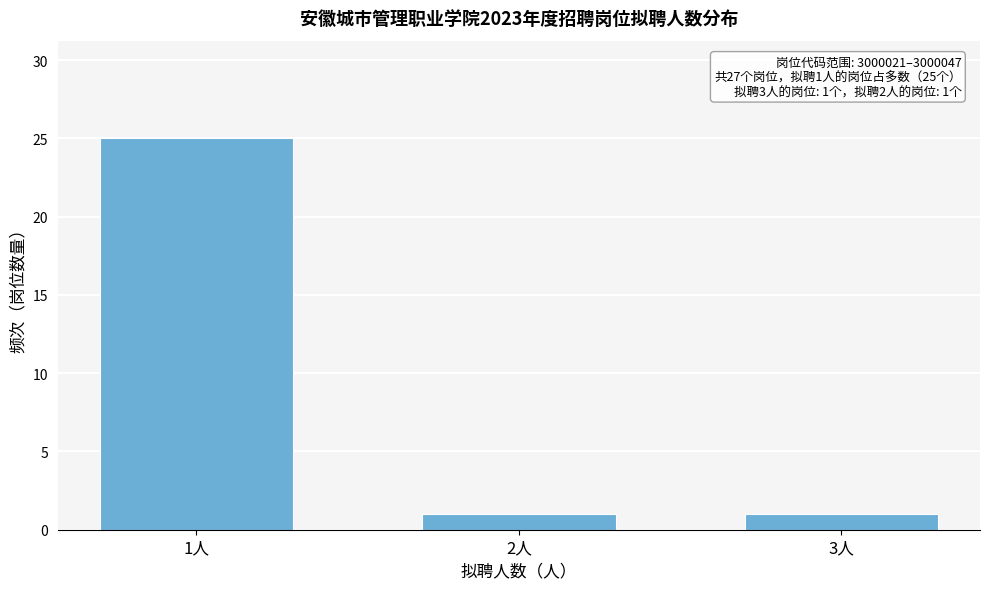

Reading left to right, list all the values displayed in this chart.

1人=25	2人=1	3人=1